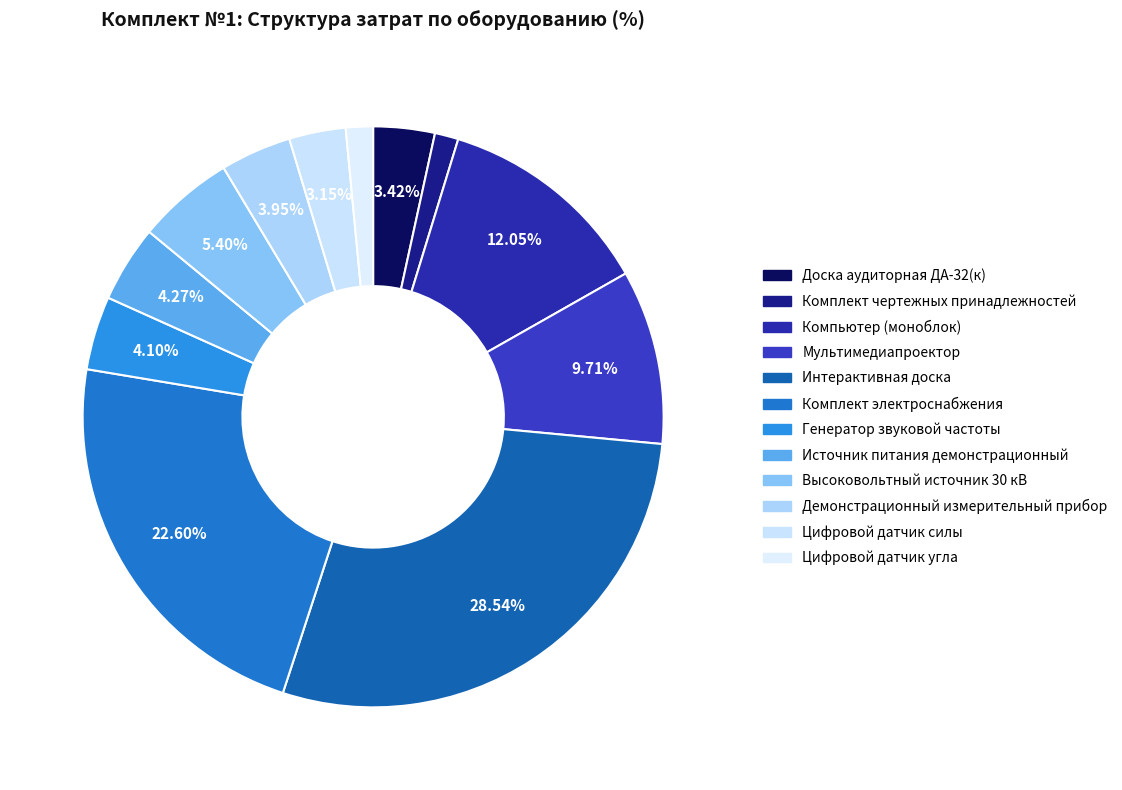

Which category has the biggest portion of the pie?

Интерактивная доска